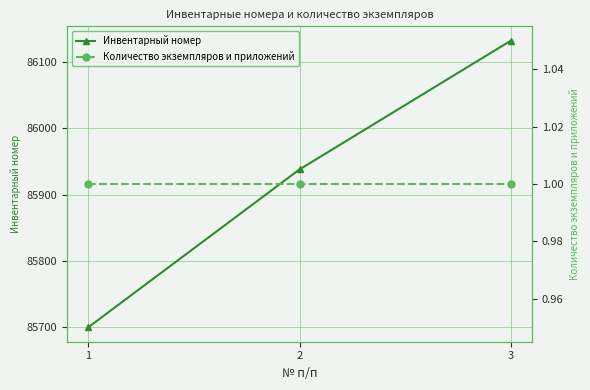

How many series are shown in this chart?

2